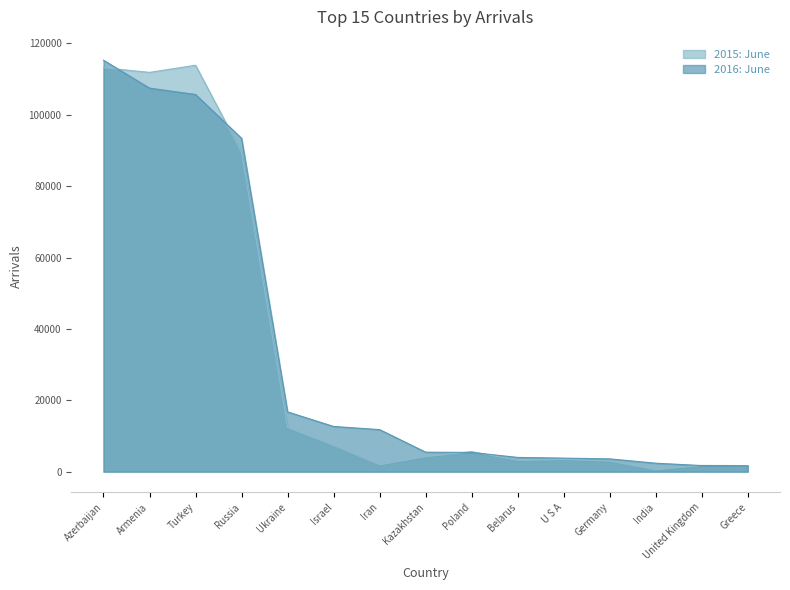

Which series has the largest total across all categories?

2016: June